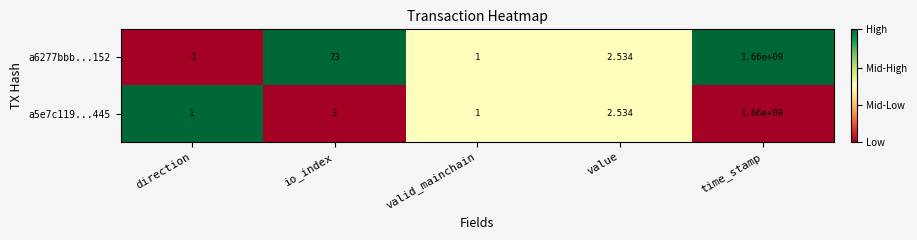

At which label does a5e7c119...445 first exceed 2?

io_index